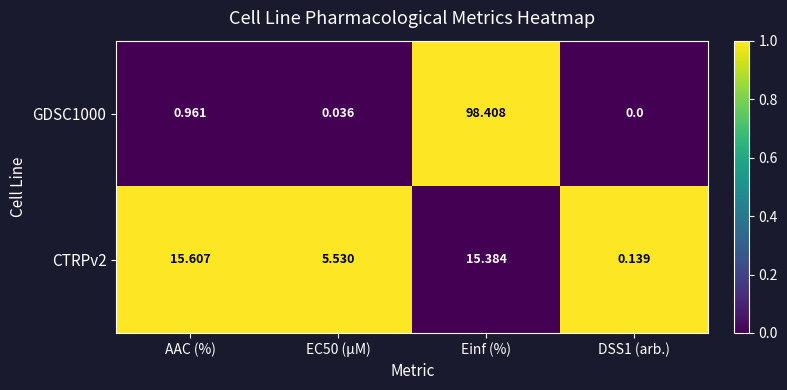

At which category is the sum across all series the highest?

Einf (%)